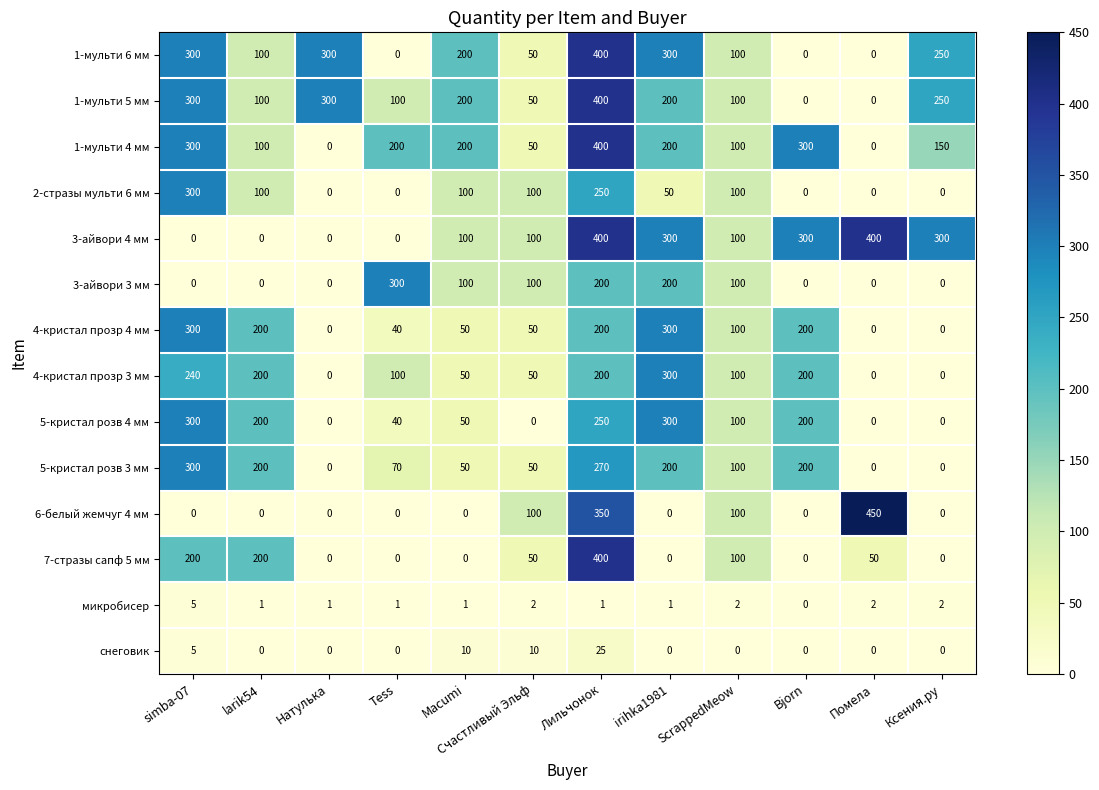

What is the difference between the maximum and minimum values in the 4-кристал прозр 4 мм series?

300